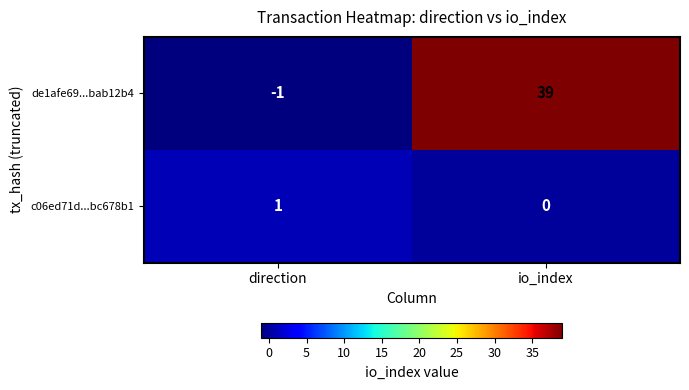

Reading left to right, what are all the values shown in this chart?

de1afe69...bab12b4: direction=-1	io_index=39
c06ed71d...bc678b1: direction=1	io_index=0